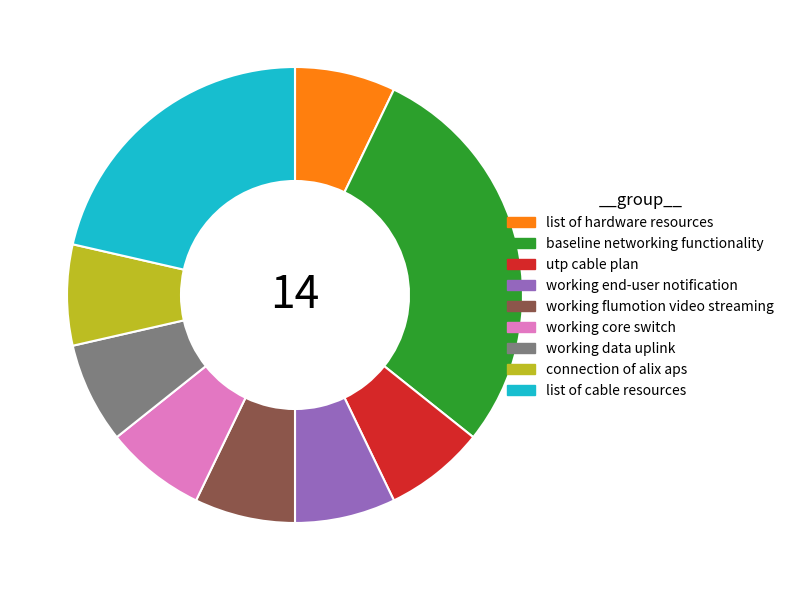

The baseline networking functionality slice represents 18% of the pie. True or false?

False